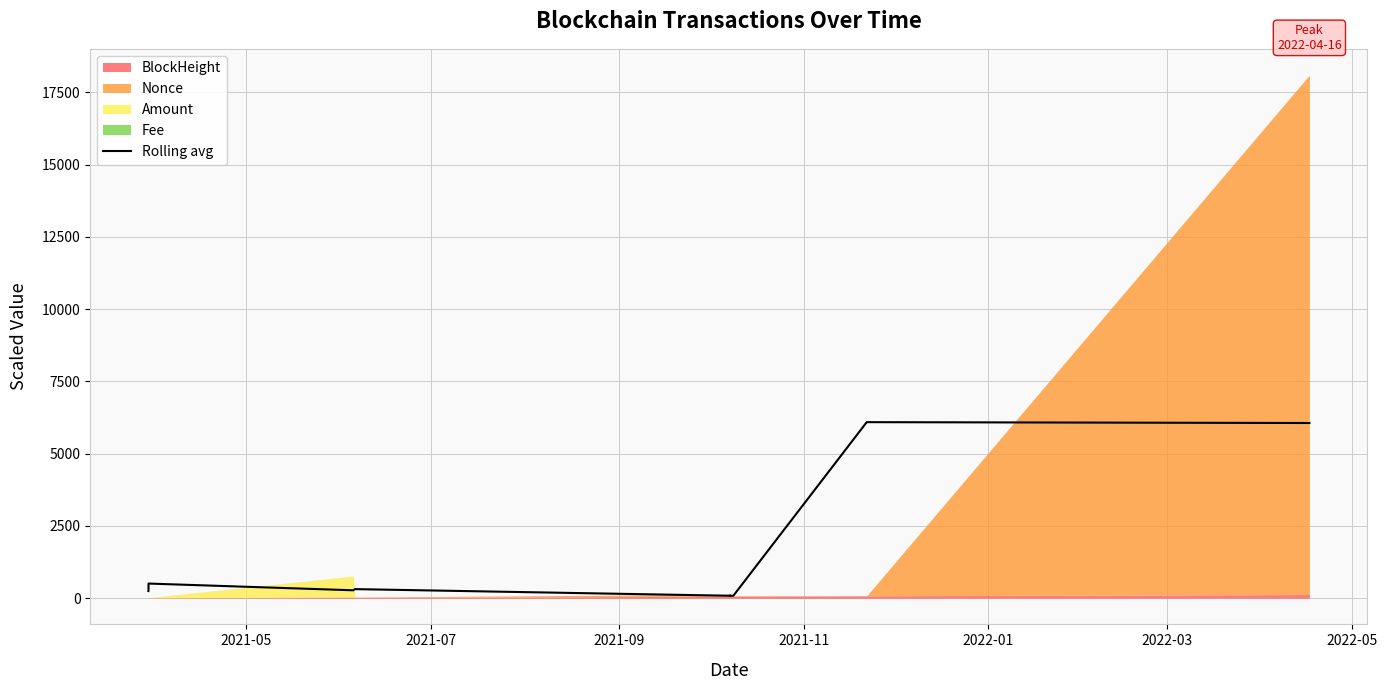

What is the highest value of the Rolling avg series?

6090.9